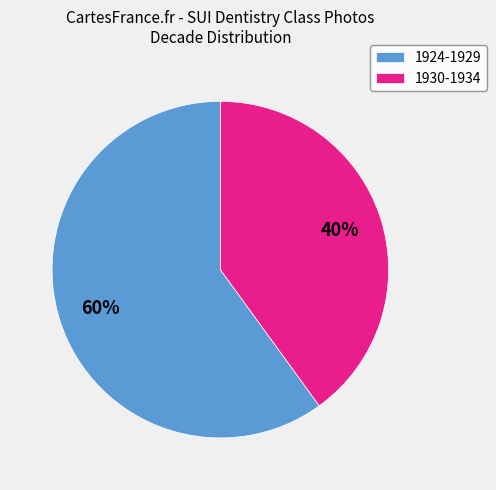

Approximately how many times larger is the value at 1924-1929 compared to 1930-1934?

1.5